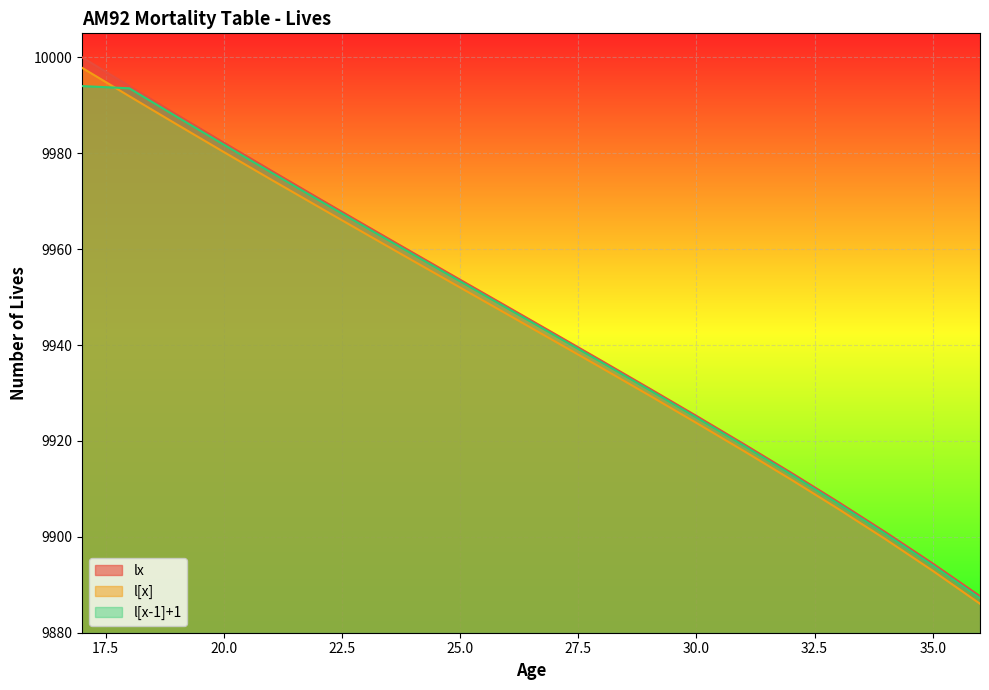

Reading right to left, what are all the values shown in this chart?

lx: 9887.6	9894.4	9901.0	9907.3	9913.4	9919.4	9925.2	9931.0	9936.7	9942.3	9948.0	9953.6	9959.3	9964.9	9970.6	9976.4	9982.2	9988.1	9994.0	10000.0
l[x]: 9886.0	9892.9	9899.5	9905.8	9912.0	9917.9	9923.7	9929.5	9935.2	9940.8	9946.4	9952.0	9957.6	9963.2	9968.8	9974.5	9980.2	9986.0	9991.9	9997.8
l[x-1]+1: 9887.2	9894.1	9900.6	9906.9	9913.1	9919.0	9924.9	9930.7	9936.4	9942.0	9947.7	9953.3	9958.9	9964.6	9970.3	9976.0	9981.8	9987.6	9993.5	9994.0